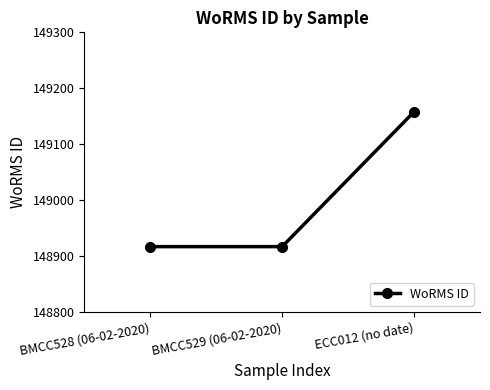

What is the sum of all values?

446992